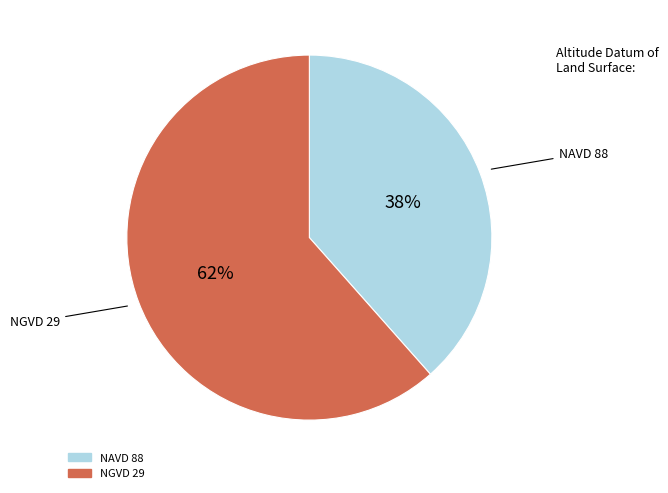

Is it true that NGVD 29 is 62% of the pie?

True